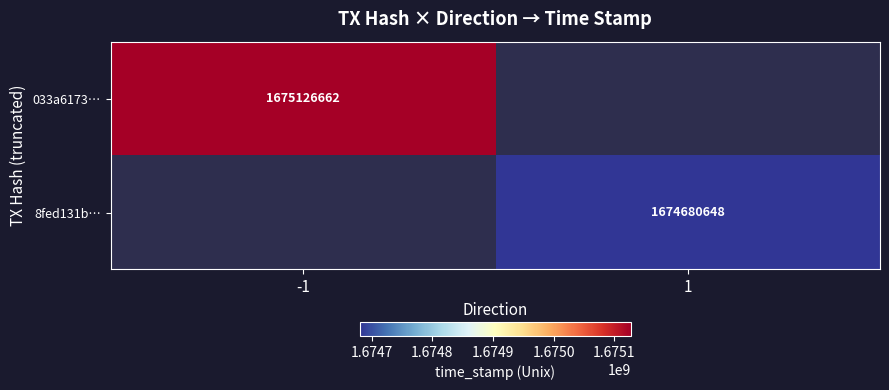

Is it true that 8fed131b… equals 1674680648 at 1?

True